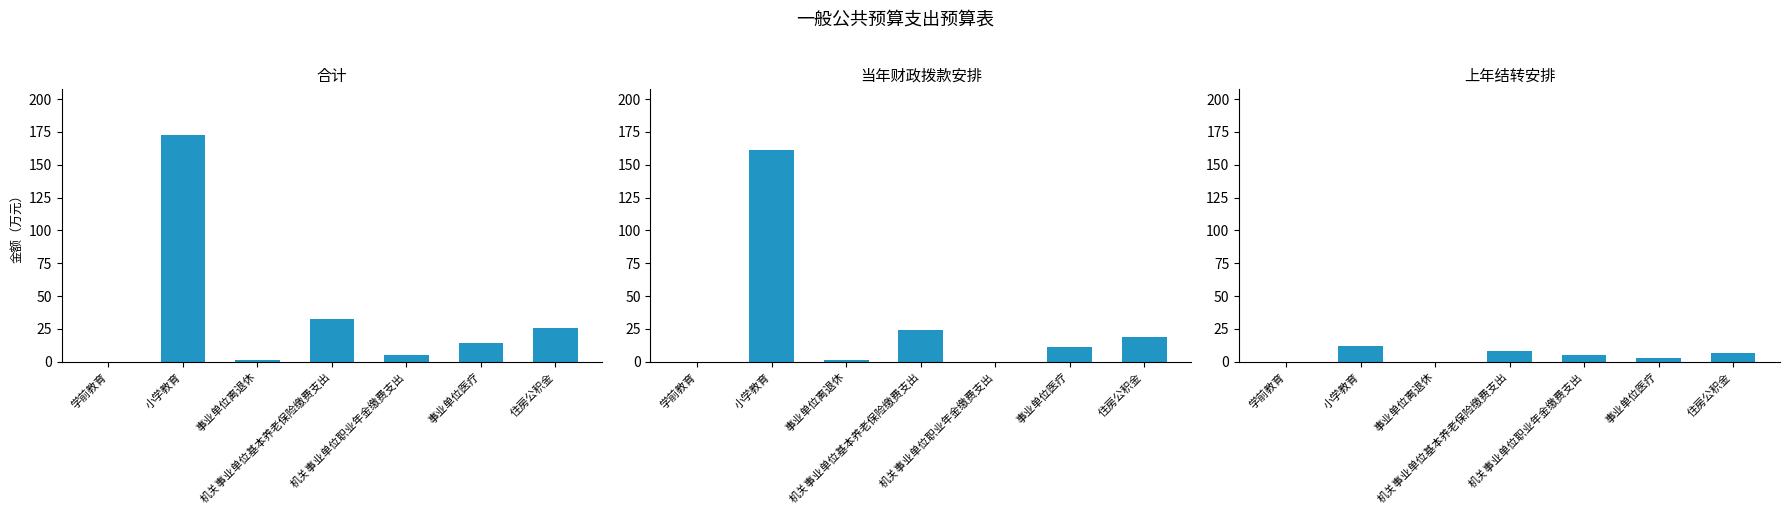

What is the label of the 3rd bar from the left?

事业单位离退休